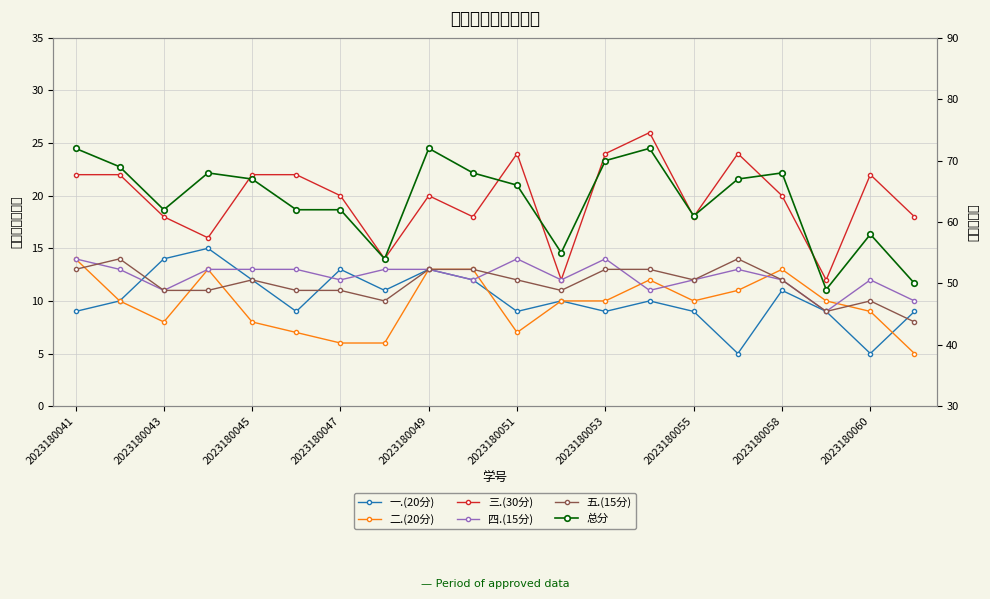

Which has a higher value, 2023180043 or 2023180051?

2023180043